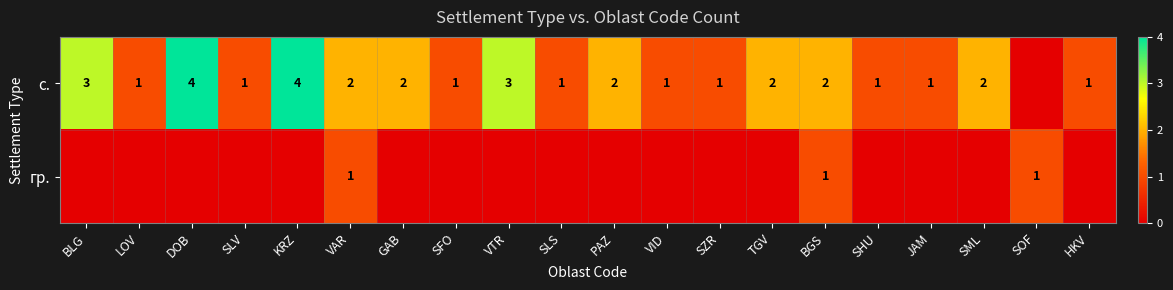

The с. series shows 3 at VTR. True or false?

True